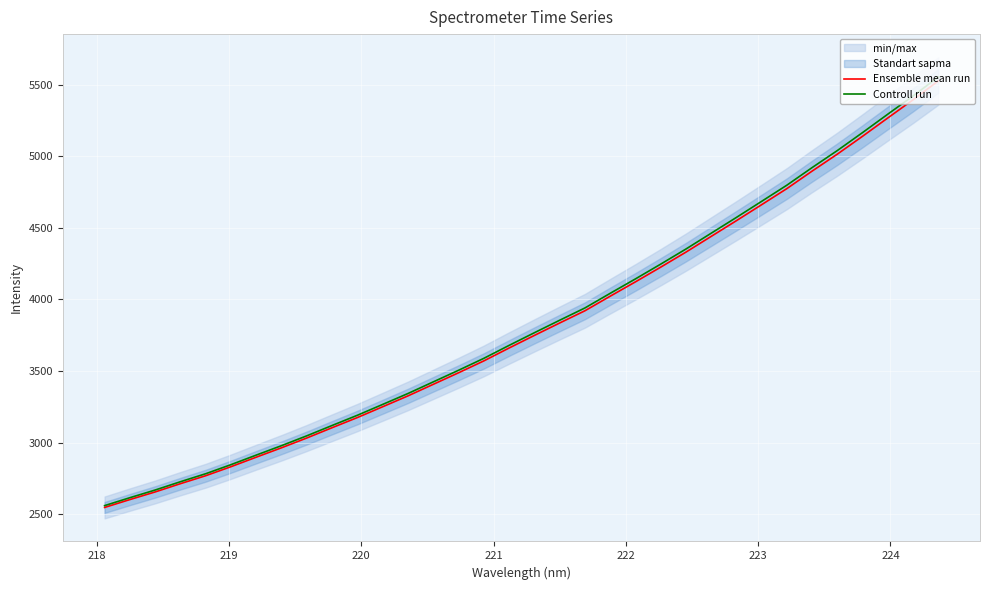

What is the difference between the second highest and minimum values in the Controll run series?

2860.1